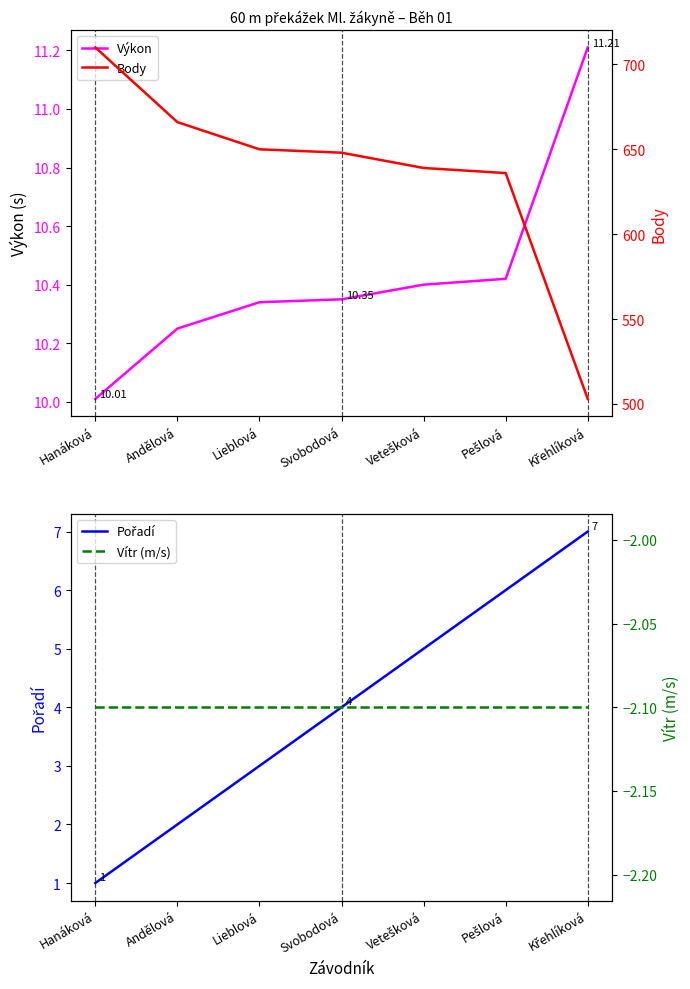

The value of Výkon at Svobodová is 4.0. True or false?

False